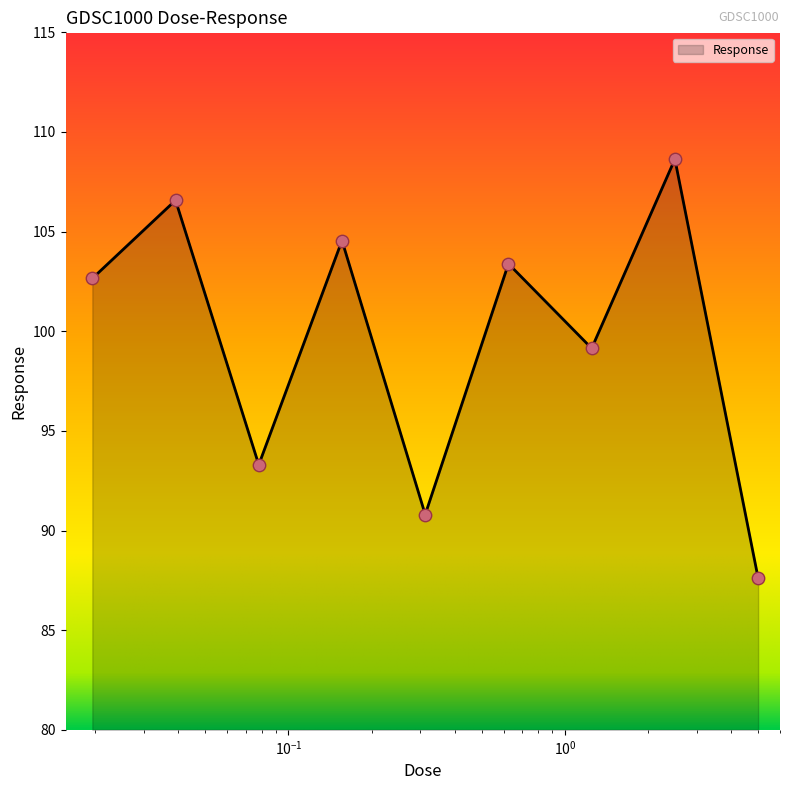

What is the minimum value shown in the chart?

87.6